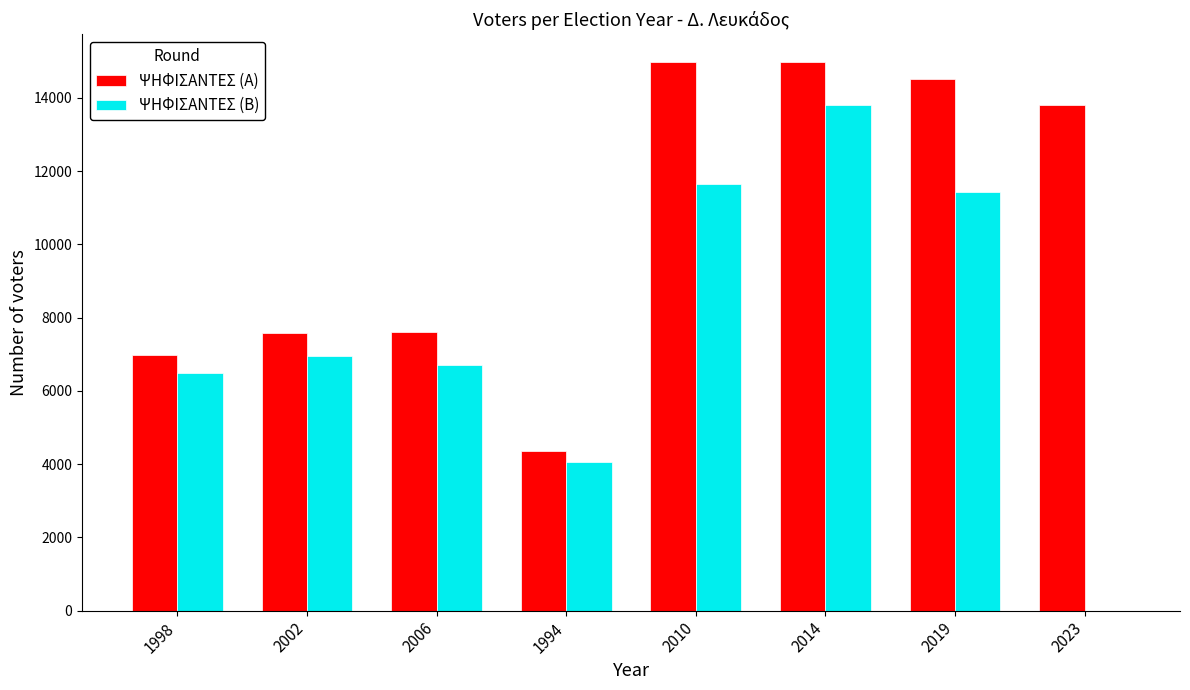

How many data points does each series have?

8